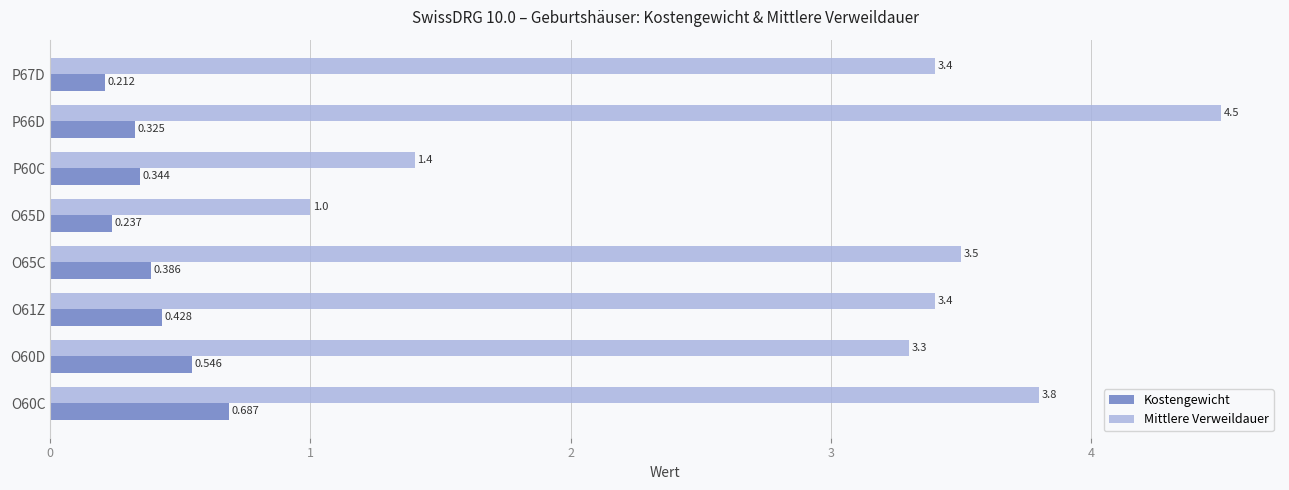

Between O65C and P60C, which series saw the biggest shift?

Mittlere Verweildauer